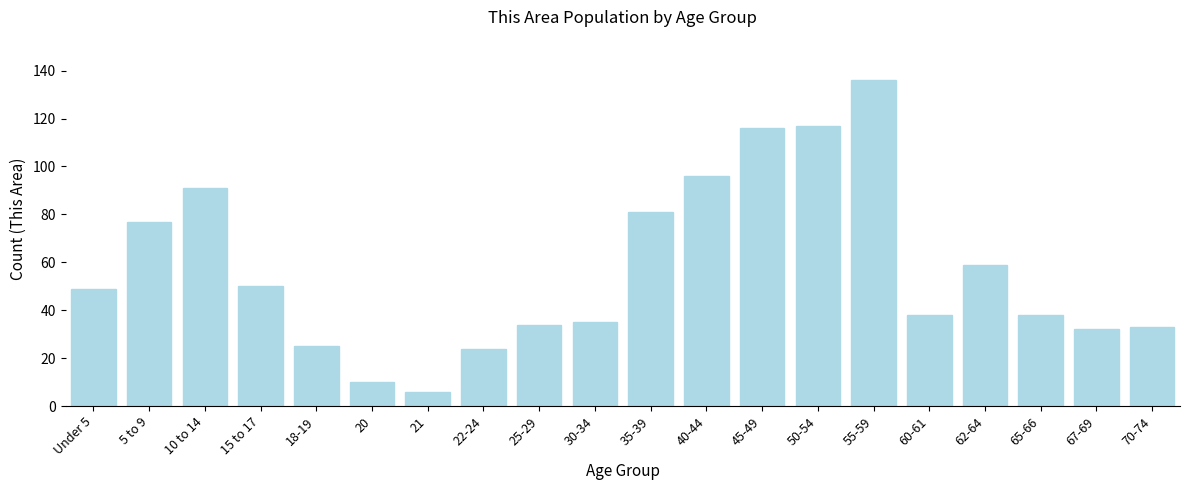

Reading left to right, extract all data points from this chart.

Under 5=49	5 to 9=77	10 to 14=91	15 to 17=50	18-19=25	20=10	21=6	22-24=24	25-29=34	30-34=35	35-39=81	40-44=96	45-49=116	50-54=117	55-59=136	60-61=38	62-64=59	65-66=38	67-69=32	70-74=33